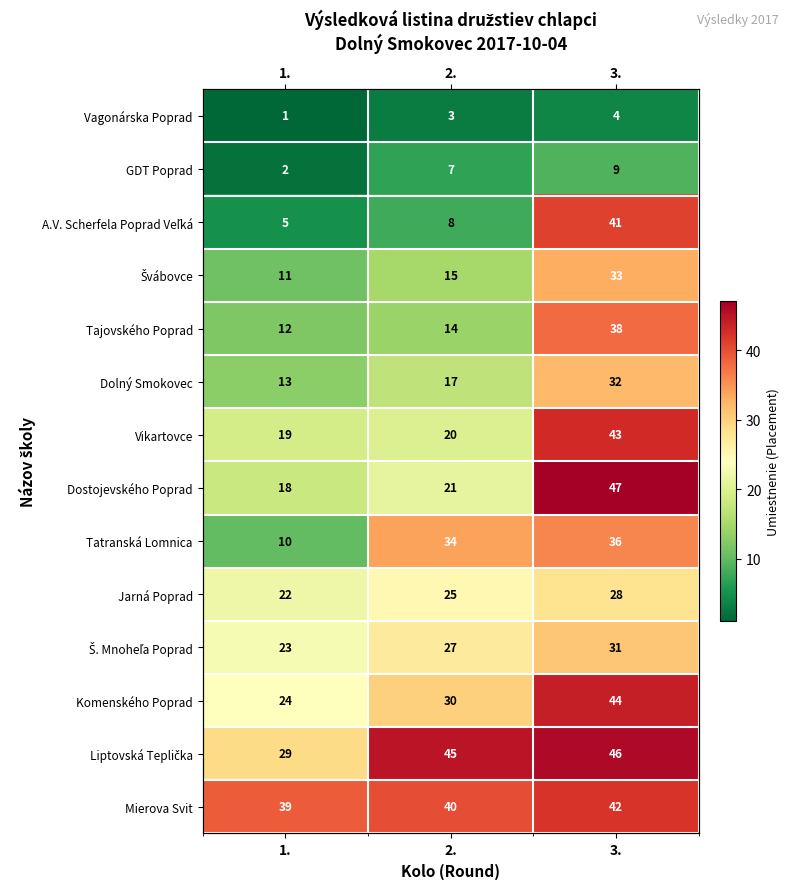

What is the greatest value displayed?

47